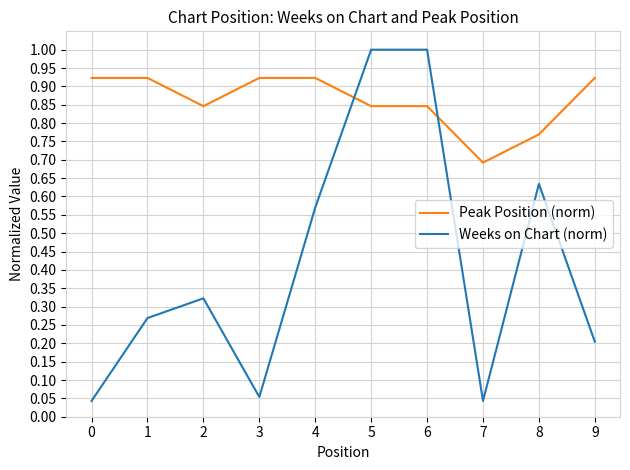

The Weeks on Chart (norm) series shows 0.5 at 2. True or false?

False